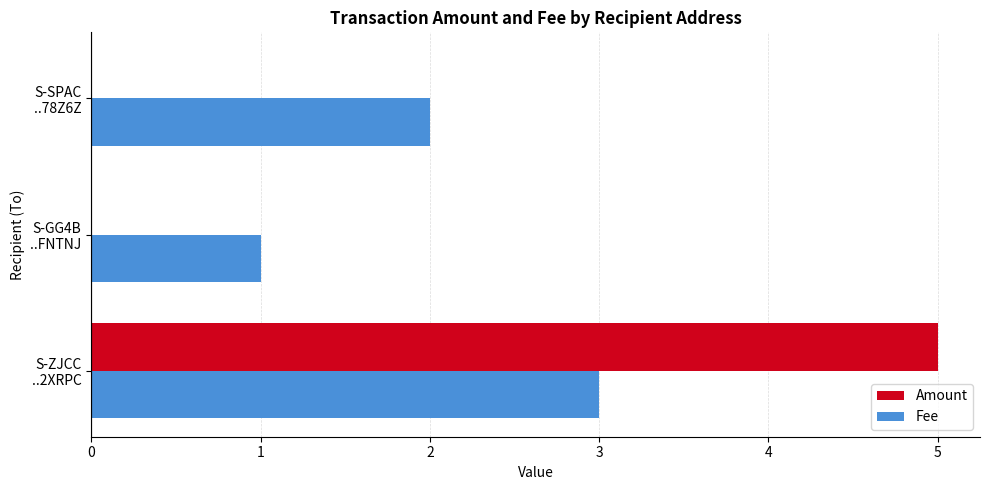

Which series has the widest spread of values?

Amount